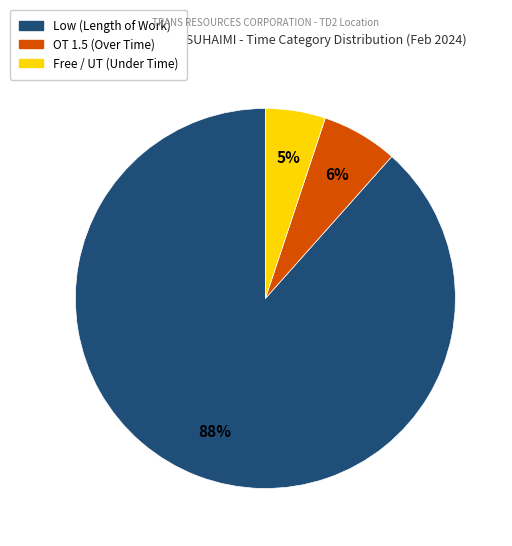

To the nearest percent, what is the average slice percentage?

33%